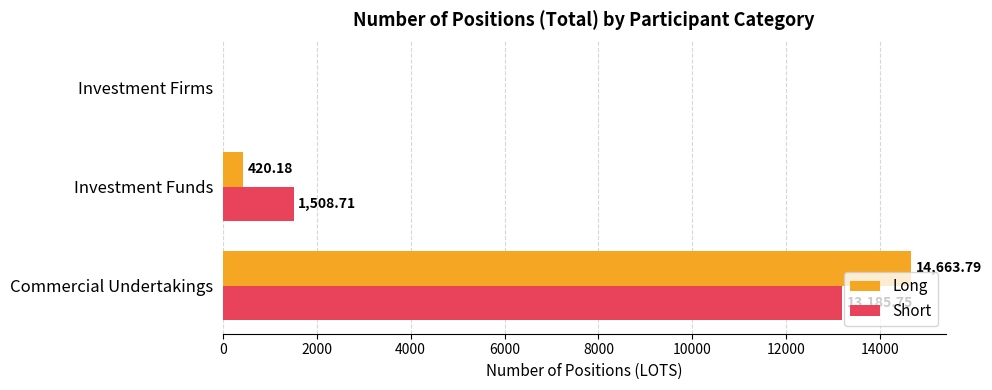

What is the sum of all Short values?

14694.5